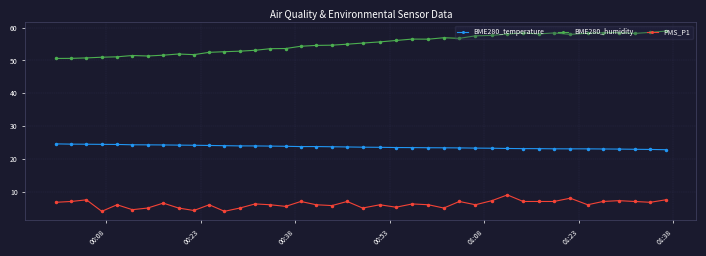

What is the value of the BME280_humidity point at the 34th from the left?

57.9